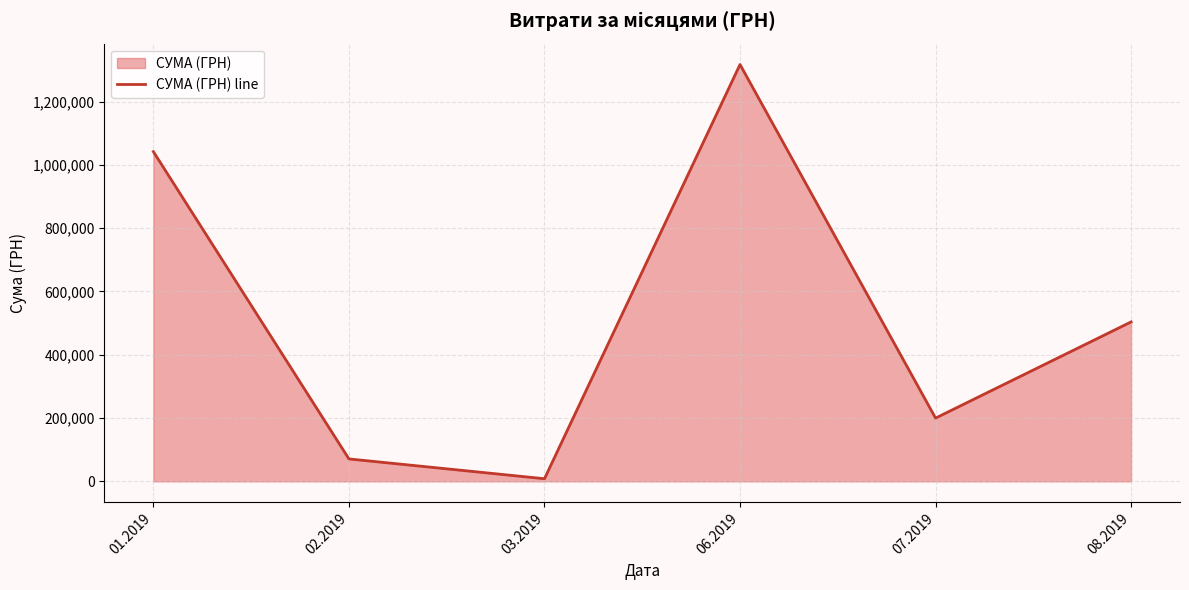

At which category does the data reach its first local peak?

06.2019